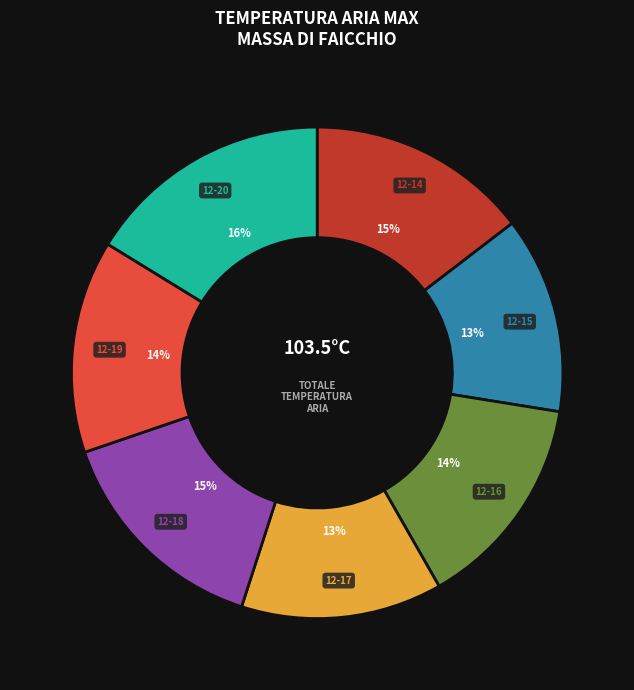

To the nearest percent, what is the difference between the largest and smallest slice percentages?

3%